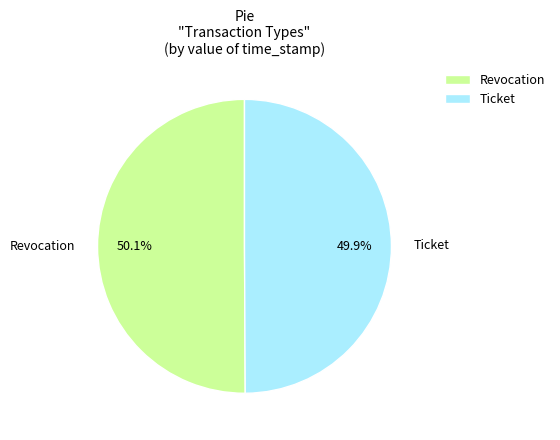

Do Ticket and Revocation together represent more than half of the pie?

Yes